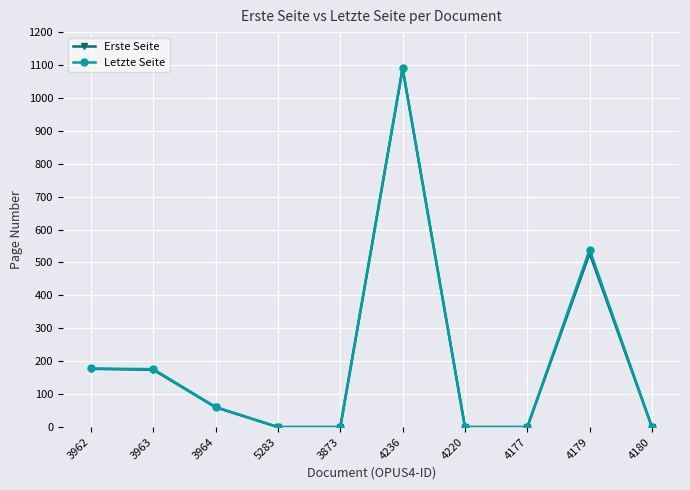

What is the difference between the second highest and second lowest values in the Erste Seite series?

528